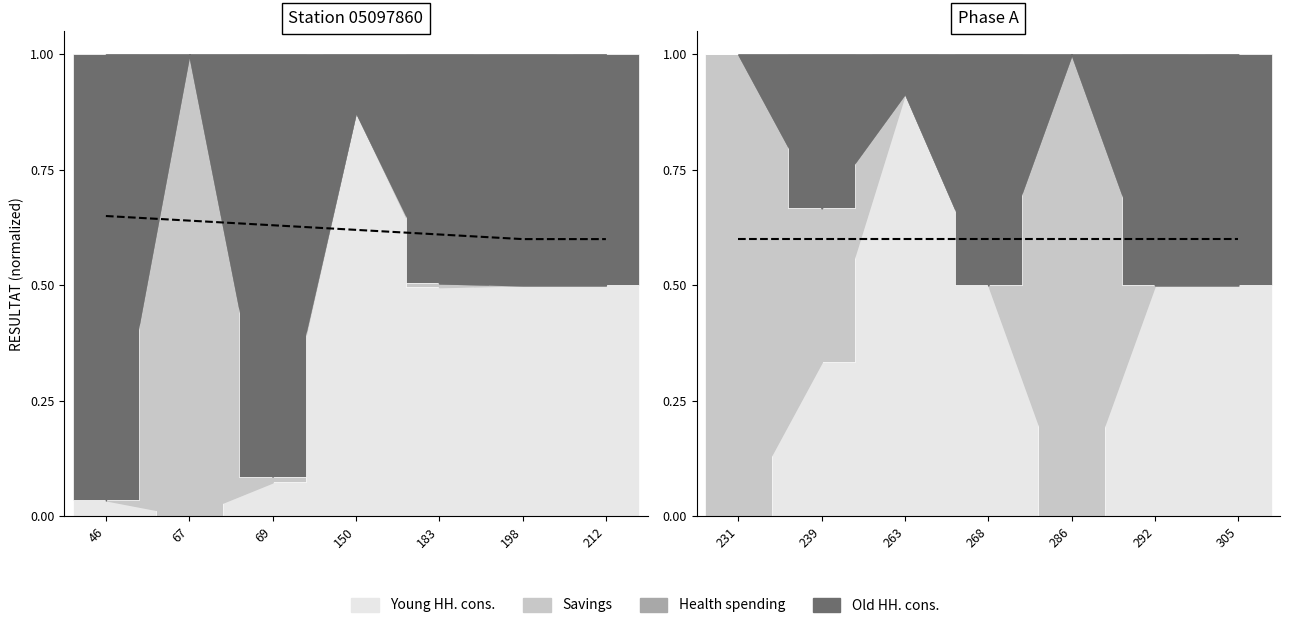

How many bars are there in total?

28